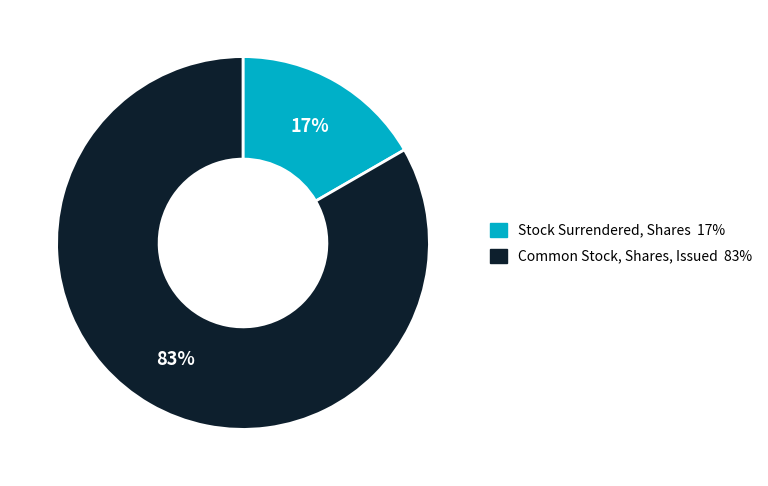

Is there a majority slice in this chart?

Yes